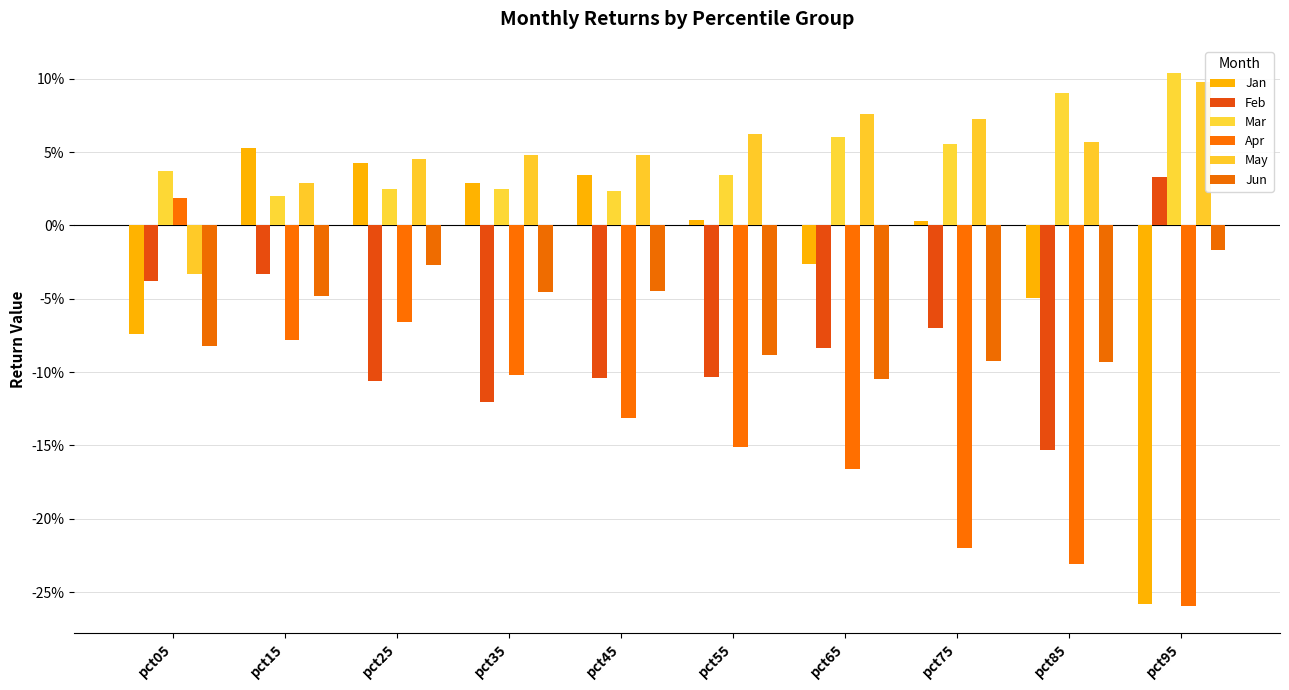

Does the chart contain stacked bars?

No